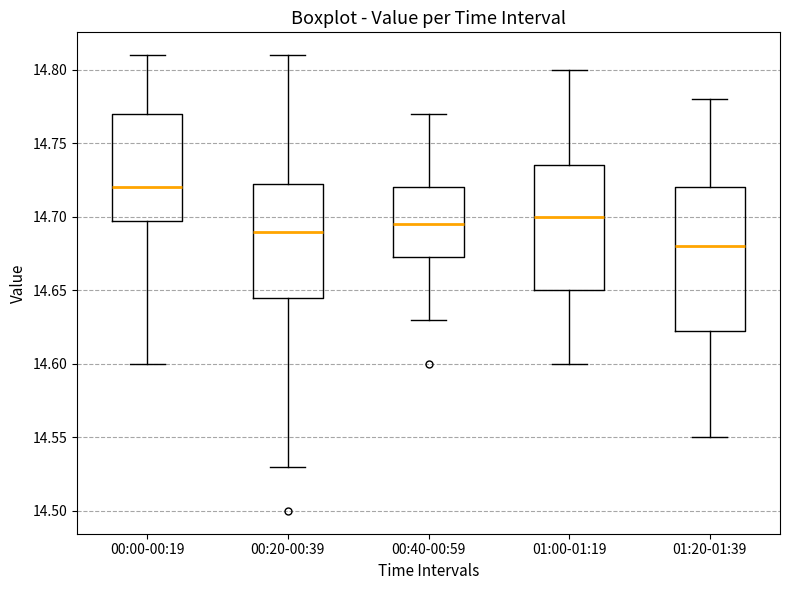

Where does the lower whisker of the box for 00:00-00:19 end on the y-axis? The values are not printed on the chart, so give them approximately, as read against the axis.

14.600